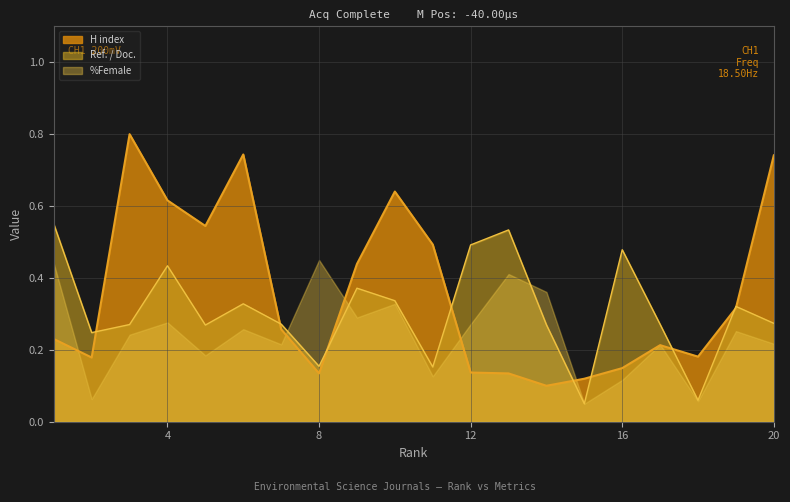

Which series has the widest spread of values?

H index